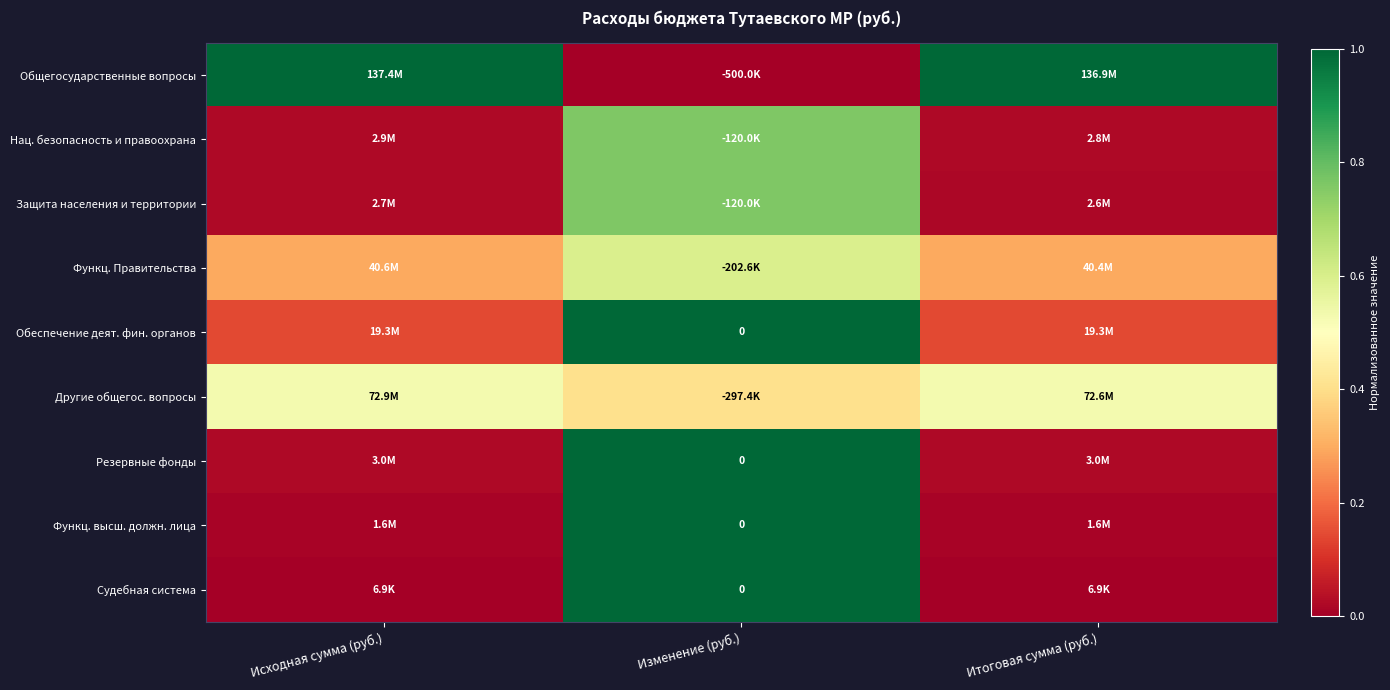

Which series has the largest range (max minus min)?

Общегосударственные вопросы